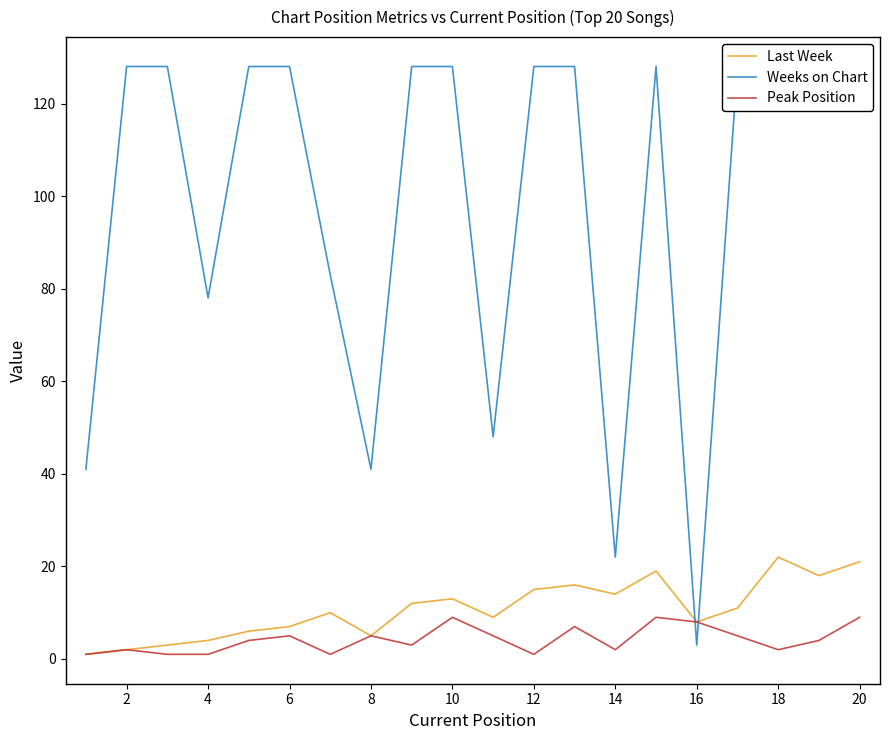

The Last Week series shows 2 at 6. True or false?

False